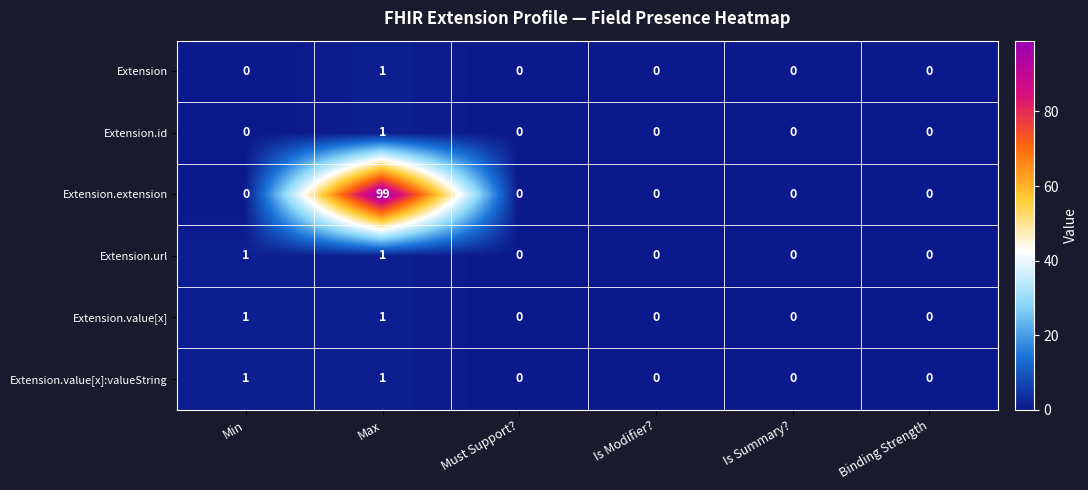

How many series are shown in this chart?

6